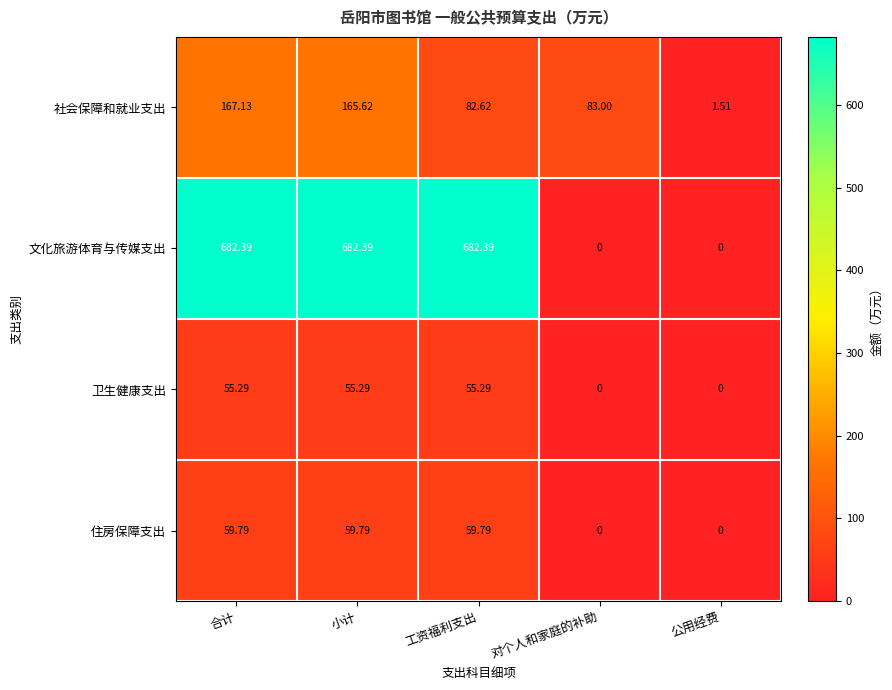

Which series has the widest spread of values?

文化旅游体育与传媒支出